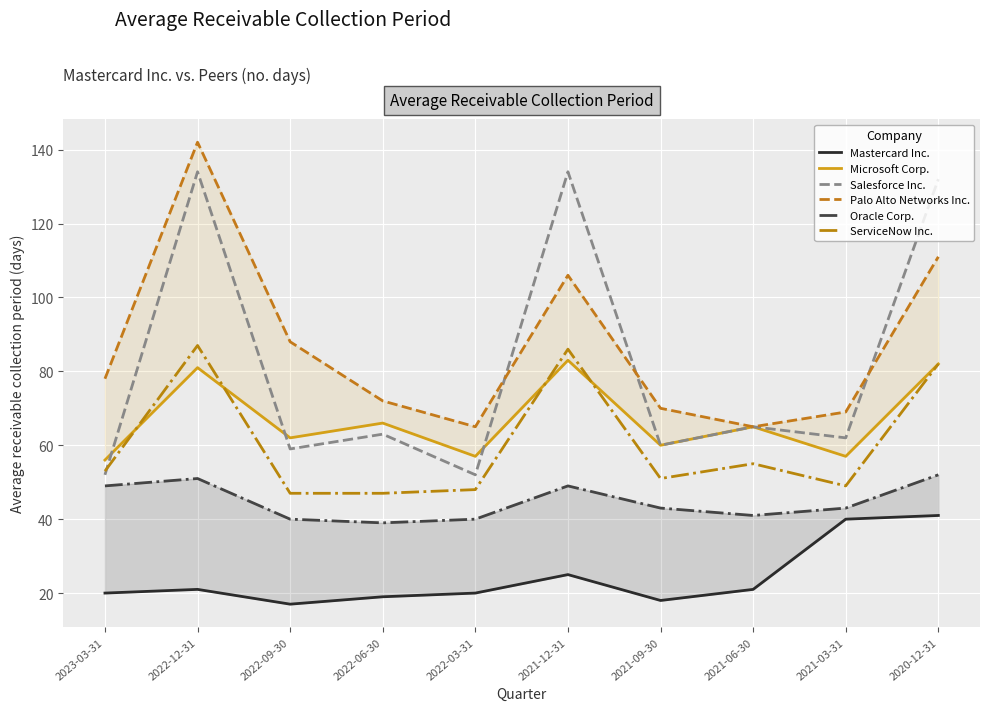

How many data points does each series have?

10